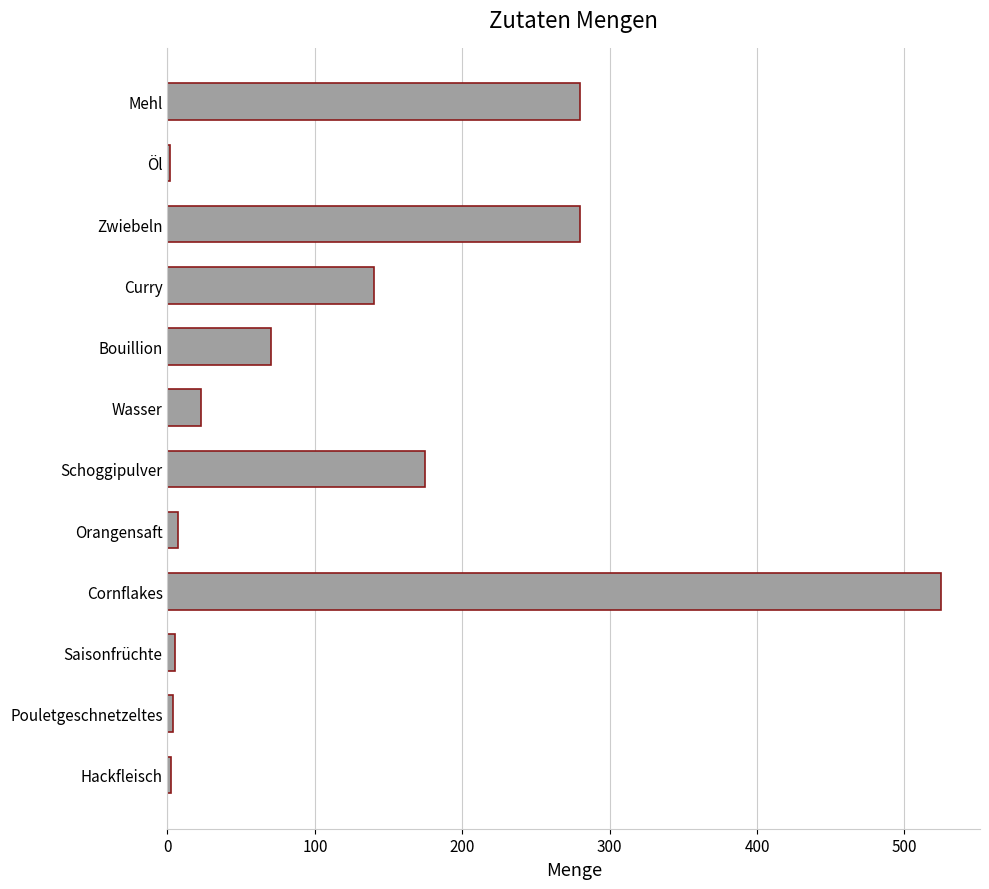

What is the smallest value displayed?

1.8